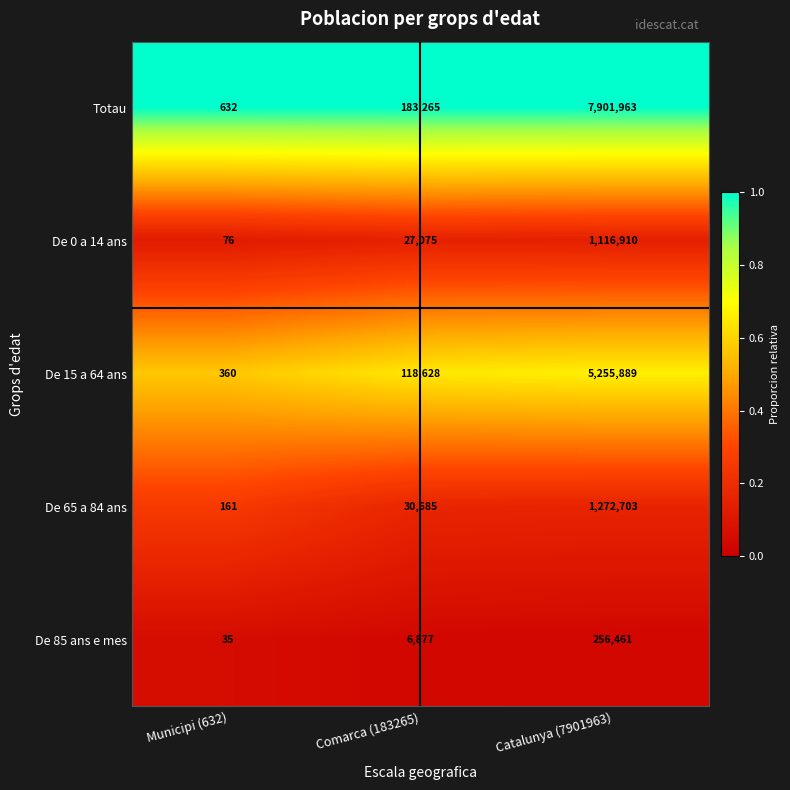

At which label is Totau closest to 3951297?

Comarca (183265)